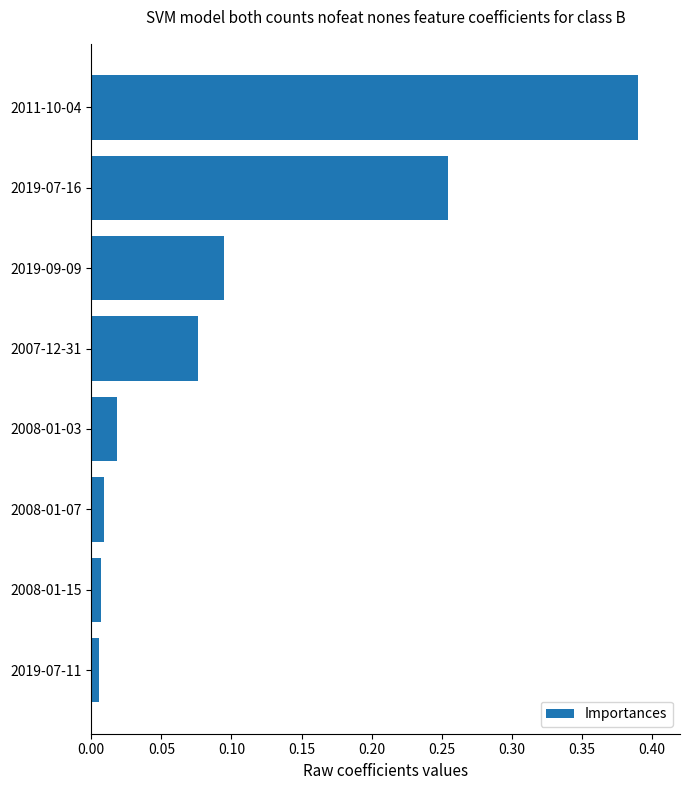

The chart shows a value of 0.1 at 2019-07-16. True or false?

False